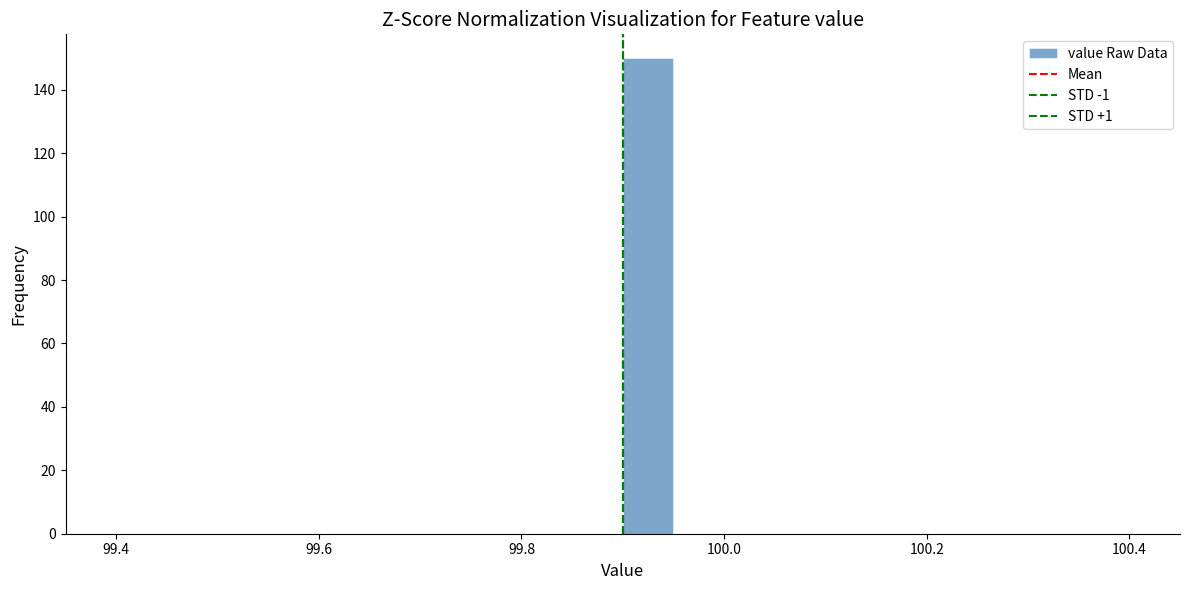

Read against the x-axis, roughly where is the centre of the tallest bar?

99.92